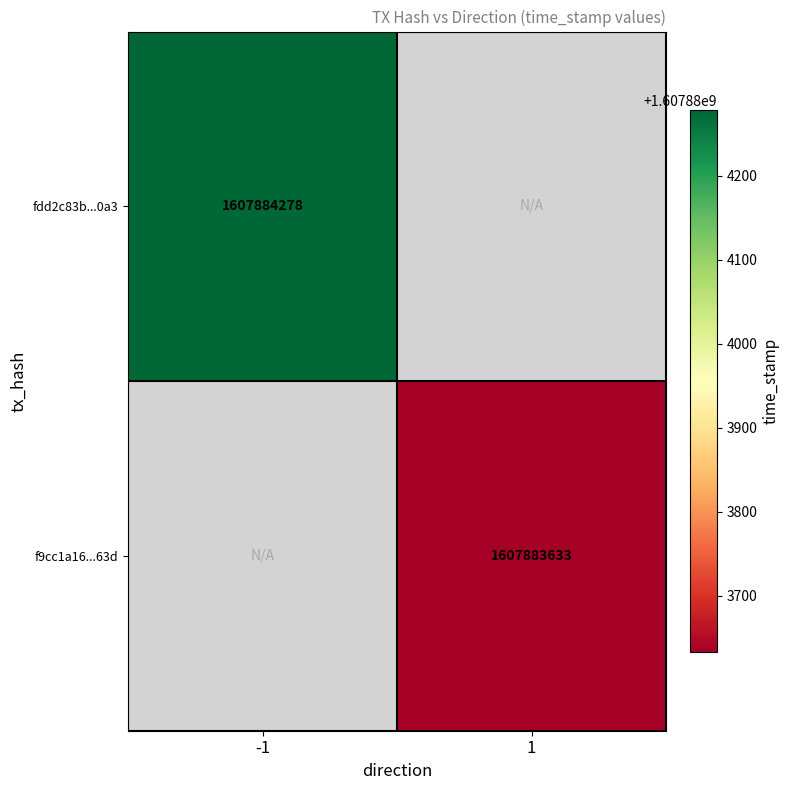

Rank the series by their maximum value, from highest to lowest.

fdd2c83b7185e8721cd0c7ae06cc112f765e0a3, f9cc1a165e7a4b73771a2162d52652c2371363d